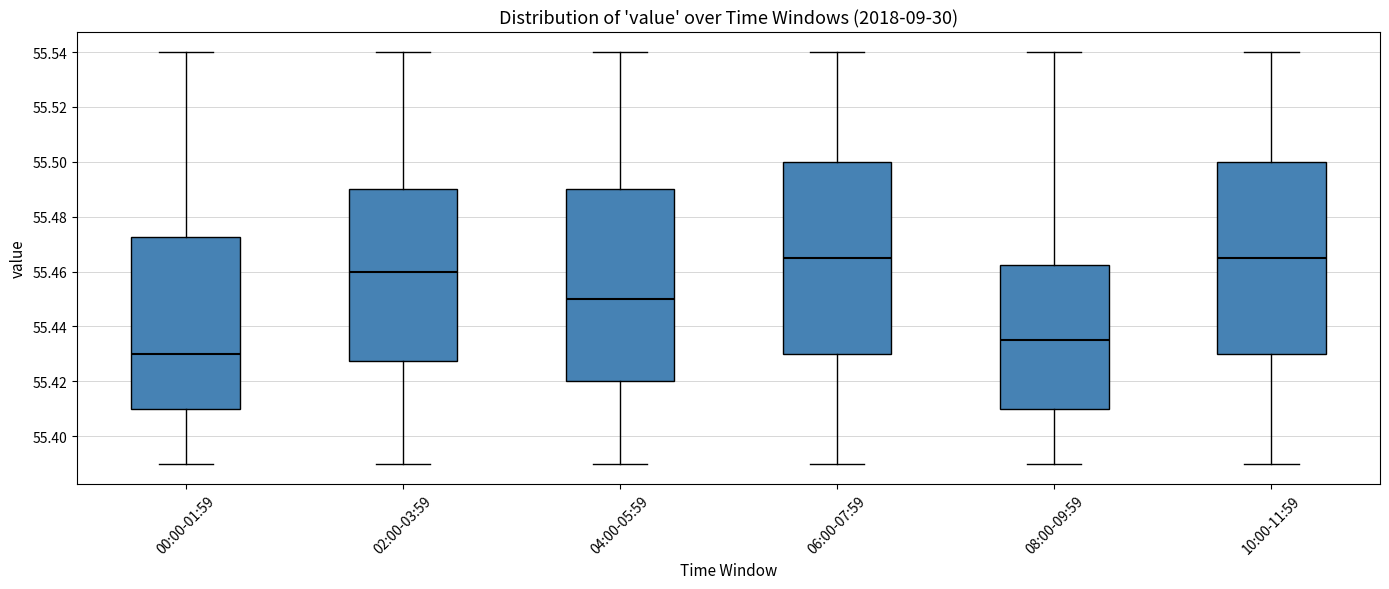

Which box's median line is the lowest?

00:00-01:59